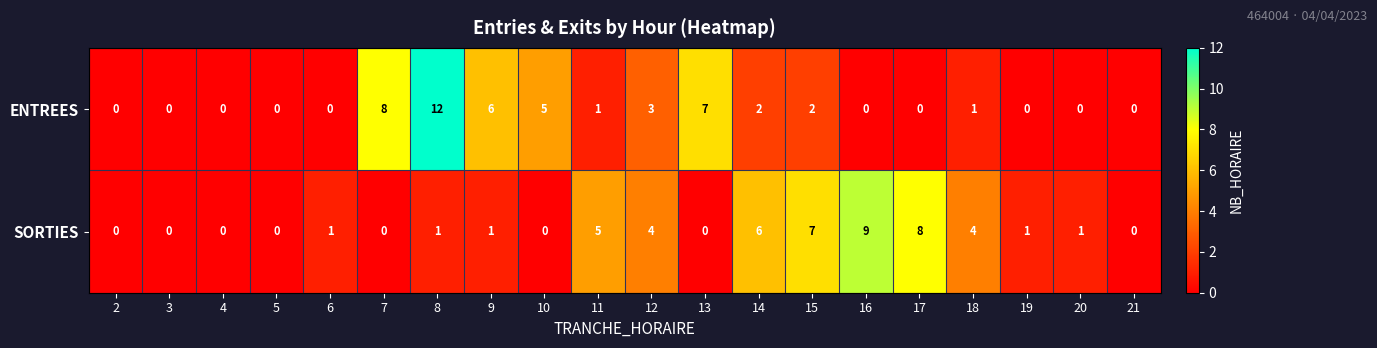

What is the difference between the maximum and minimum values in the ENTREES series?

12